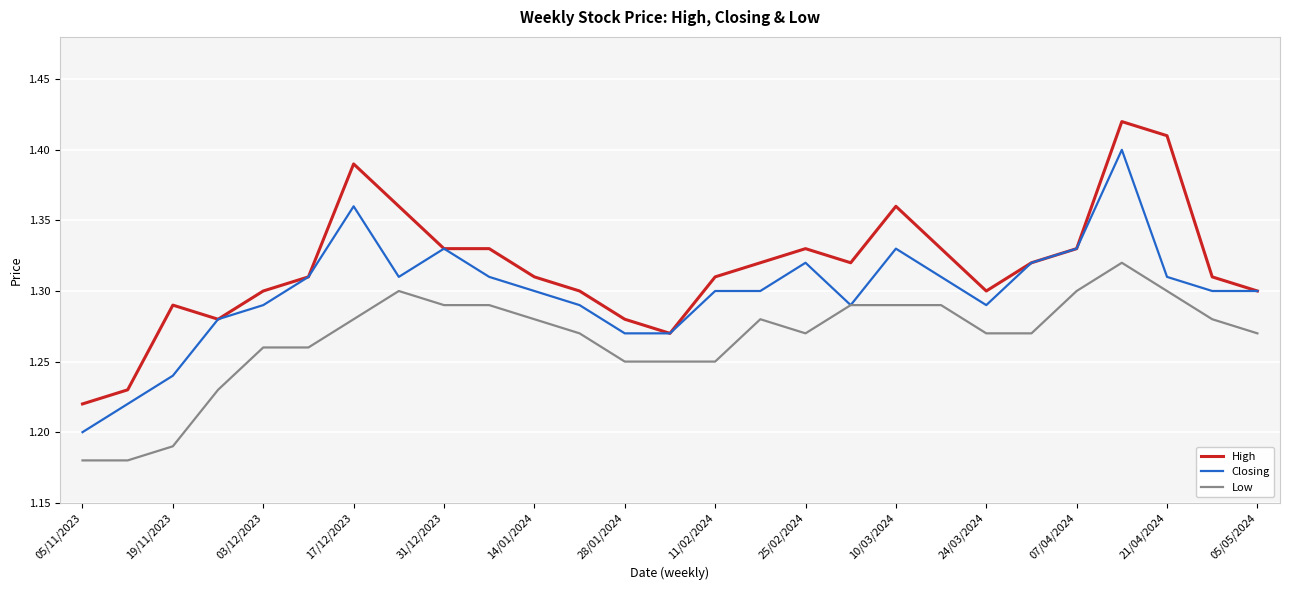

List the series in order of their overall mean, lowest first.

Low, Closing, High